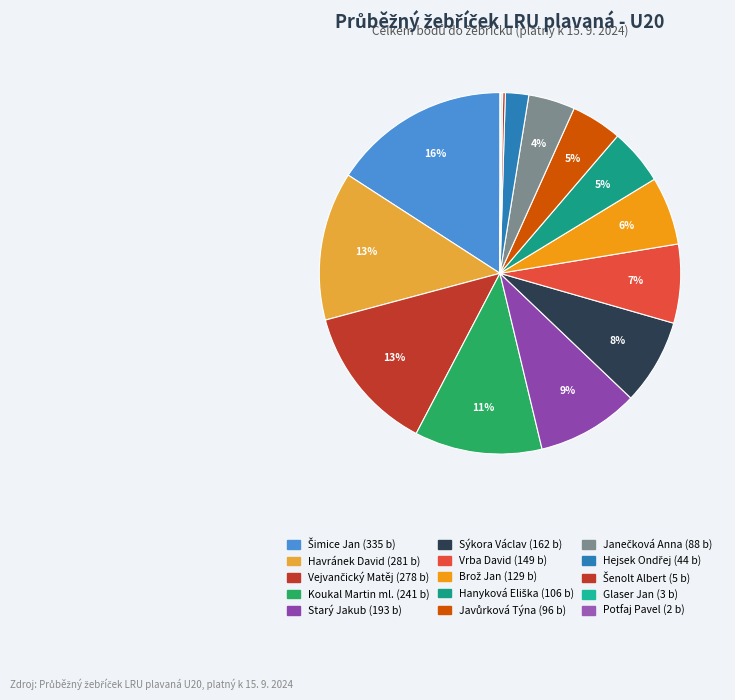

Combined, what portion of the pie is Javůrková Týna and Glaser Jan?

4.7%